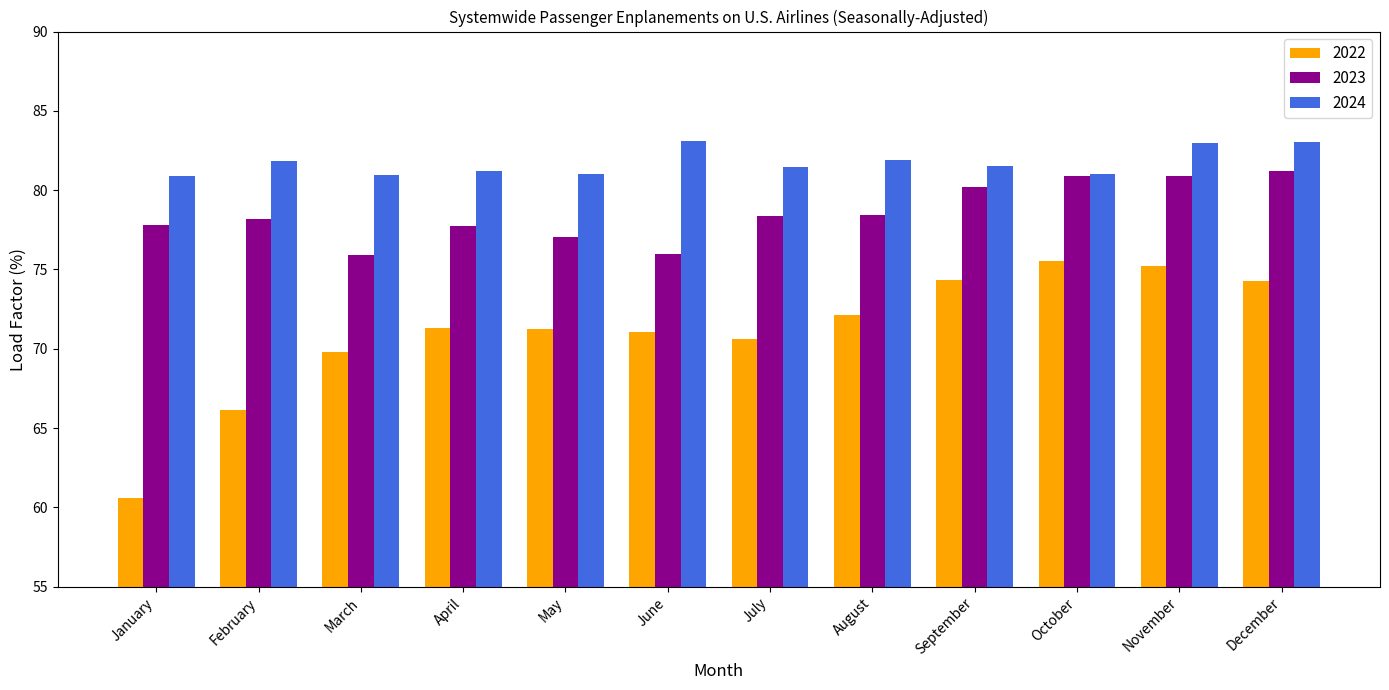

What is the difference between the 2023 values at March and May?

1.1